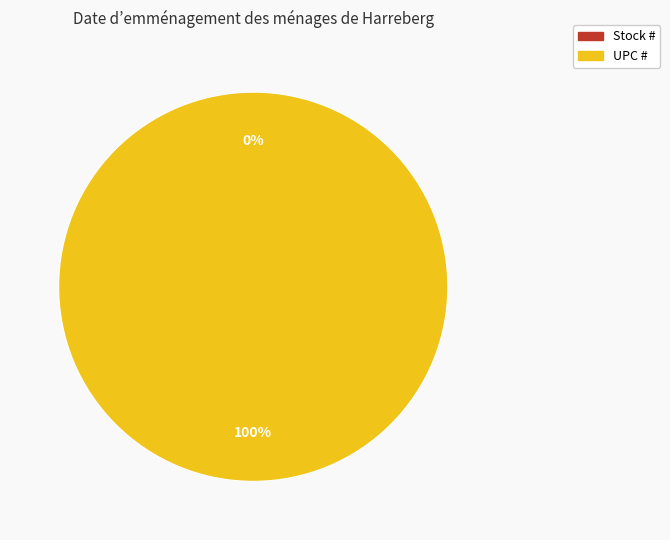

Is it true that UPC # is 99% of the pie?

False